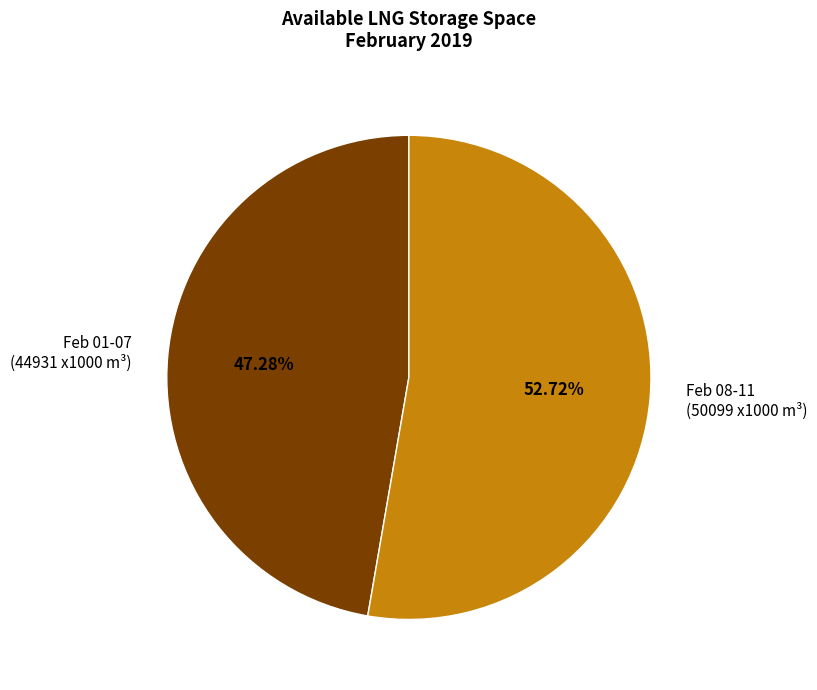

What is the majority slice?

Feb 08-11 (50099 x1000 m³)